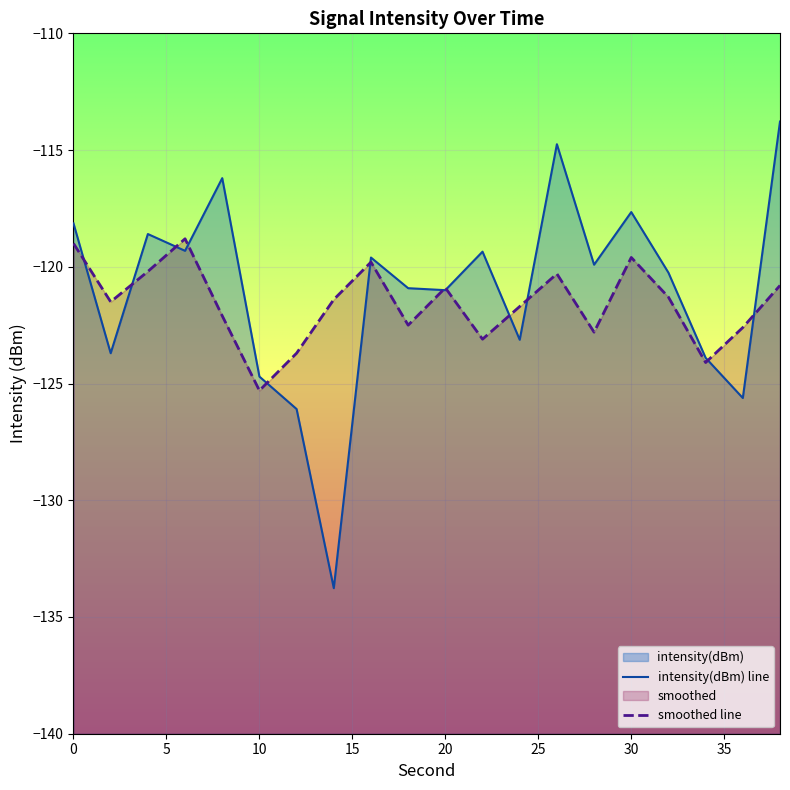

Reading left to right, transcribe all the data shown in this chart.

intensity(dBm): -118.1	-123.7	-118.6	-119.3	-116.2	-124.7	-126.1	-133.8	-119.6	-120.9	-121.0	-119.4	-123.1	-114.7	-119.9	-117.7	-120.3	-123.9	-125.6	-113.8
smoothed: -119.0	-121.5	-120.2	-118.8	-122.1	-125.3	-123.7	-121.4	-119.8	-122.5	-120.9	-123.1	-121.7	-120.3	-122.8	-119.6	-121.3	-124.1	-122.6	-120.8